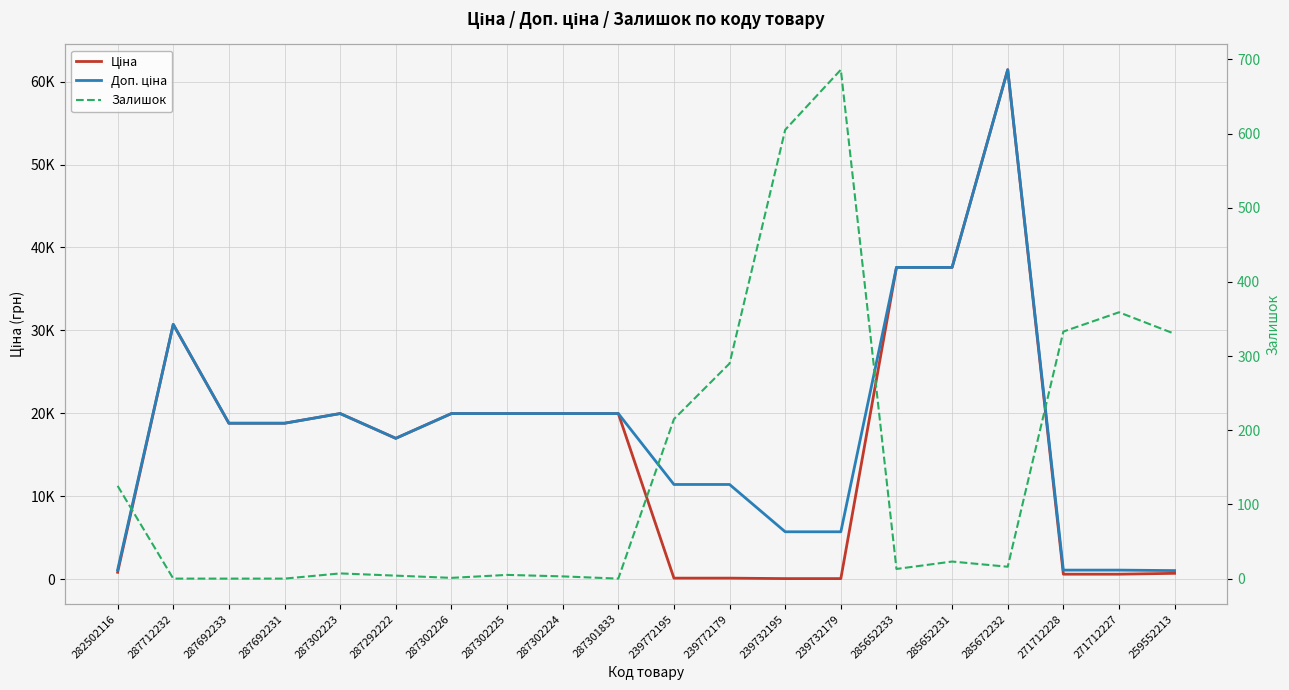

True or false: Доп. ціна and Ціна cross at least once.

False